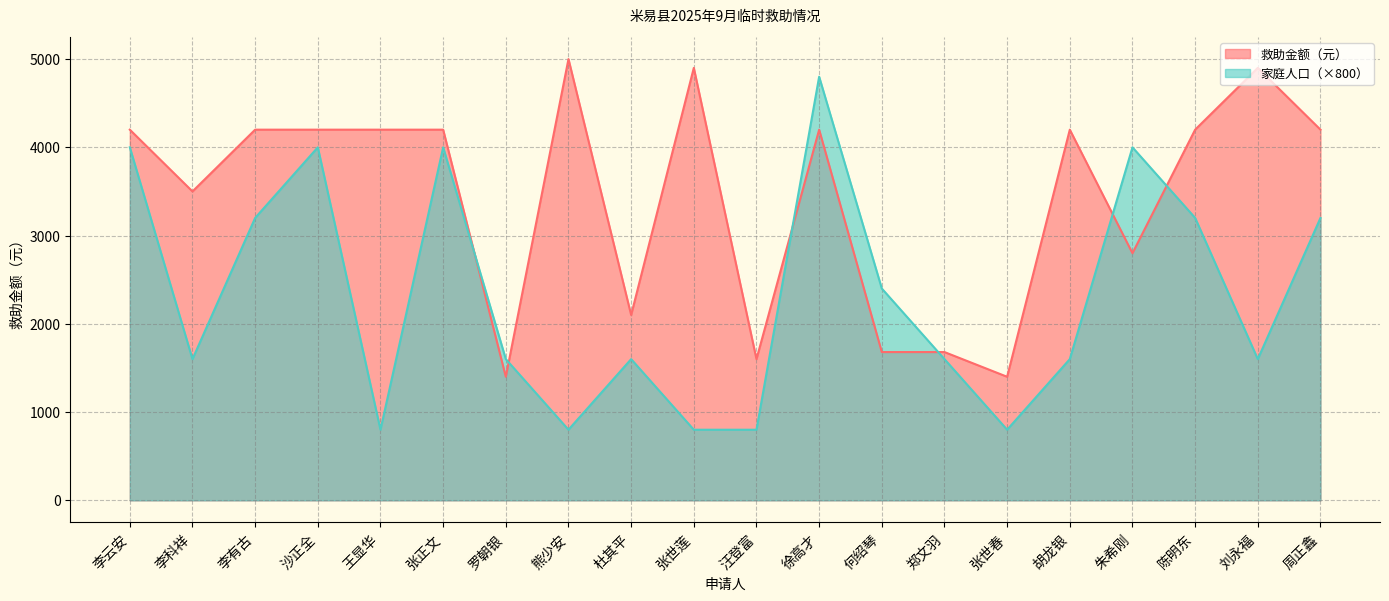

What is the label of the 5th point from the right?

胡龙银